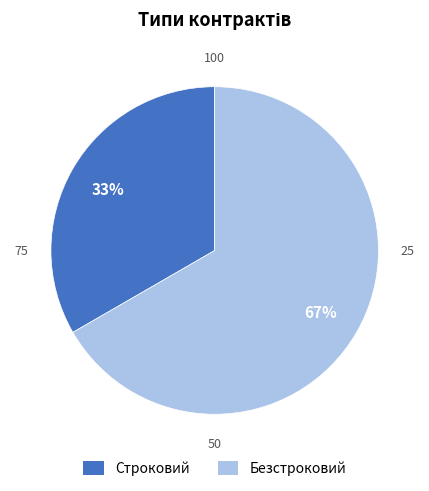

Which slice is the smallest?

Строковий